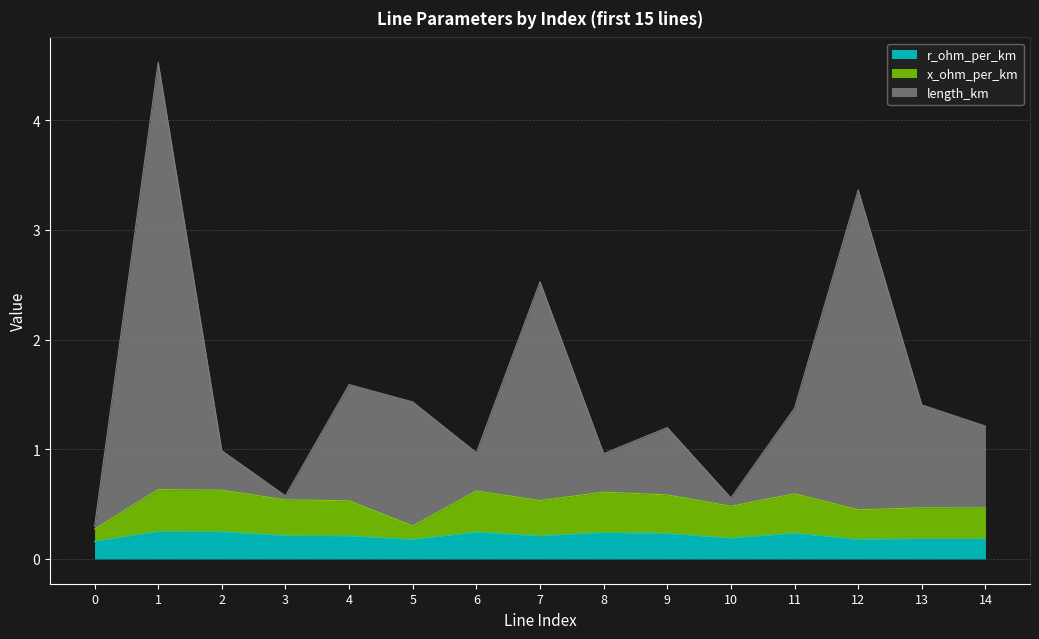

Rank the series by their average value, from lowest to highest.

r_ohm_per_km, x_ohm_per_km, length_km